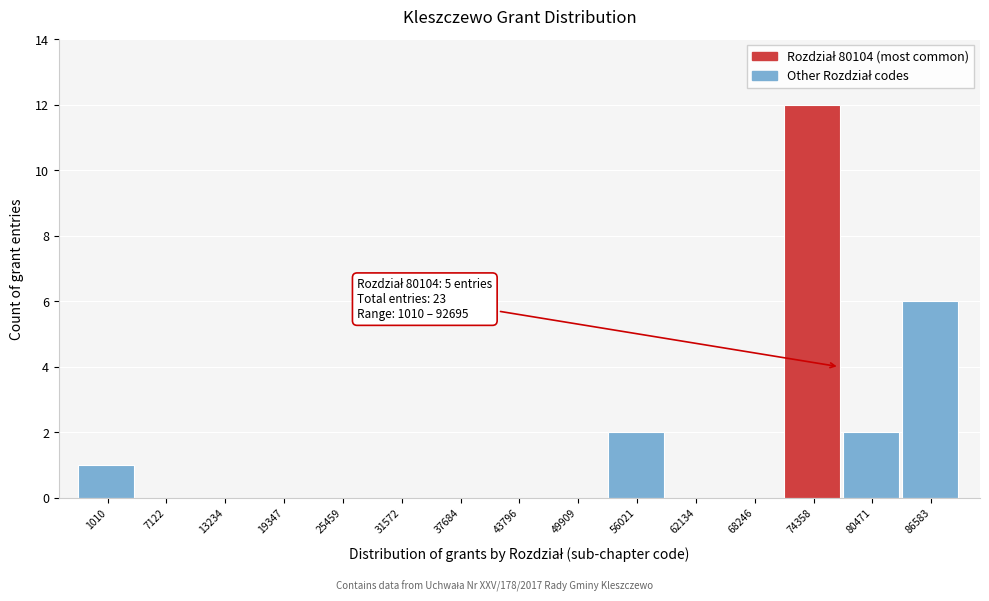

Reading left to right, extract all data points from this chart.

1010=1	7122=0	13234=0	19347=0	25459=0	31572=0	37684=0	43796=0	49909=0	56021=2	62134=0	68246=0	74358=12	80471=2	86583=6